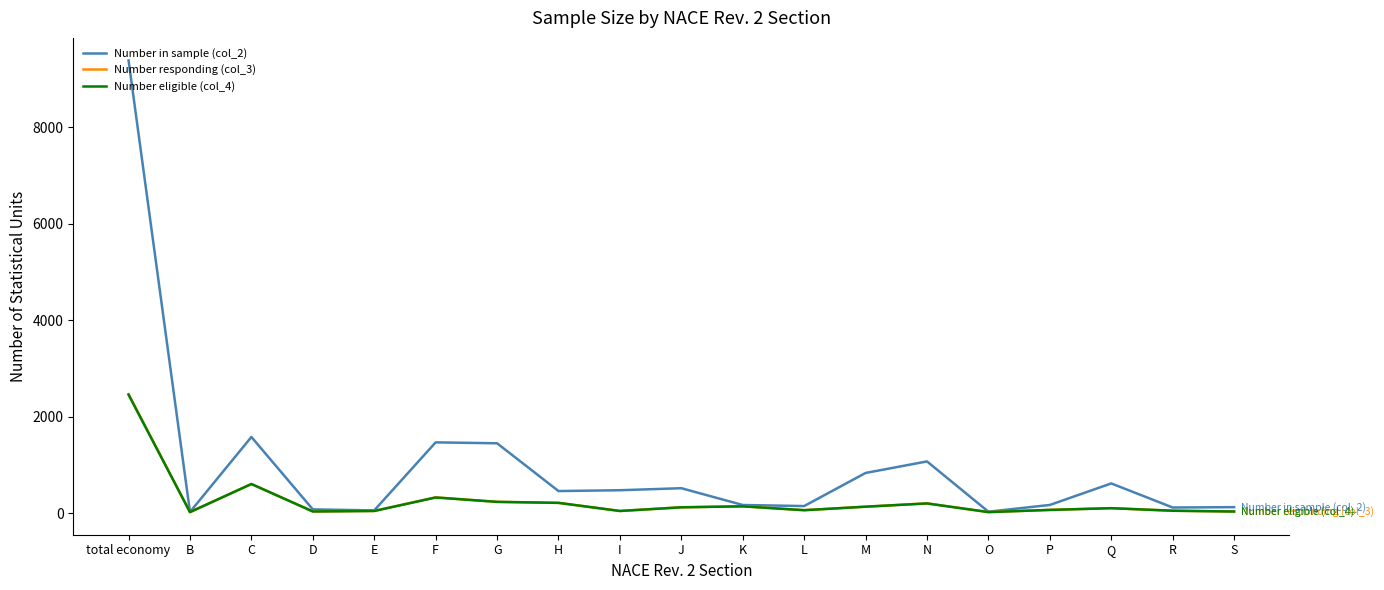

What position from the right is I?

11